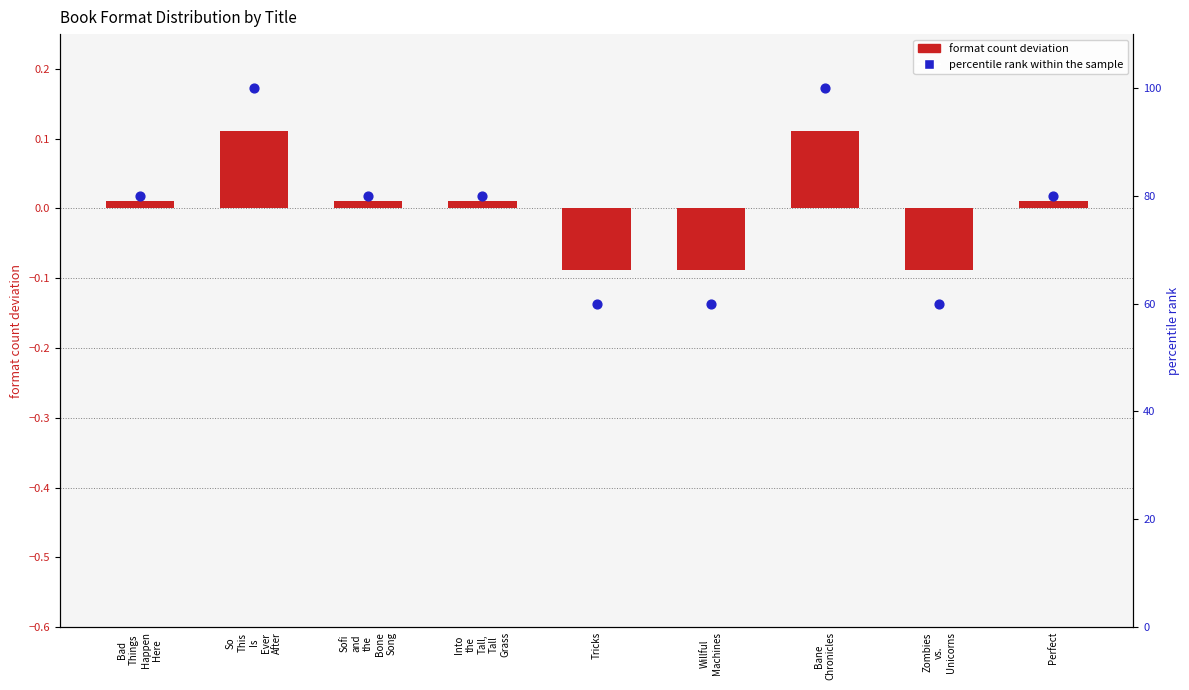

What is the change in value from Bane
Chronicles to Perfect?

-20